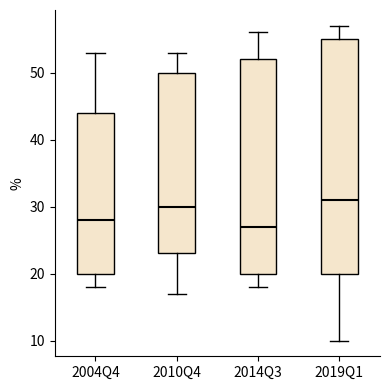

Which box is the tallest, from its lower edge to its upper edge?

2019Q1